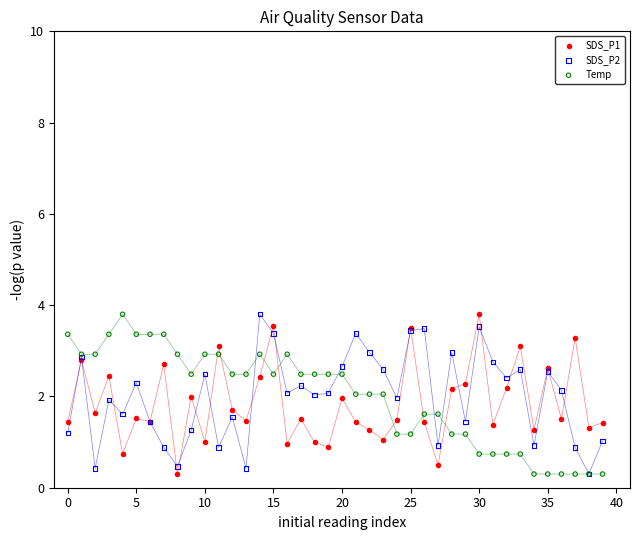

Which series contains the lowest Y value?

SDS_P1